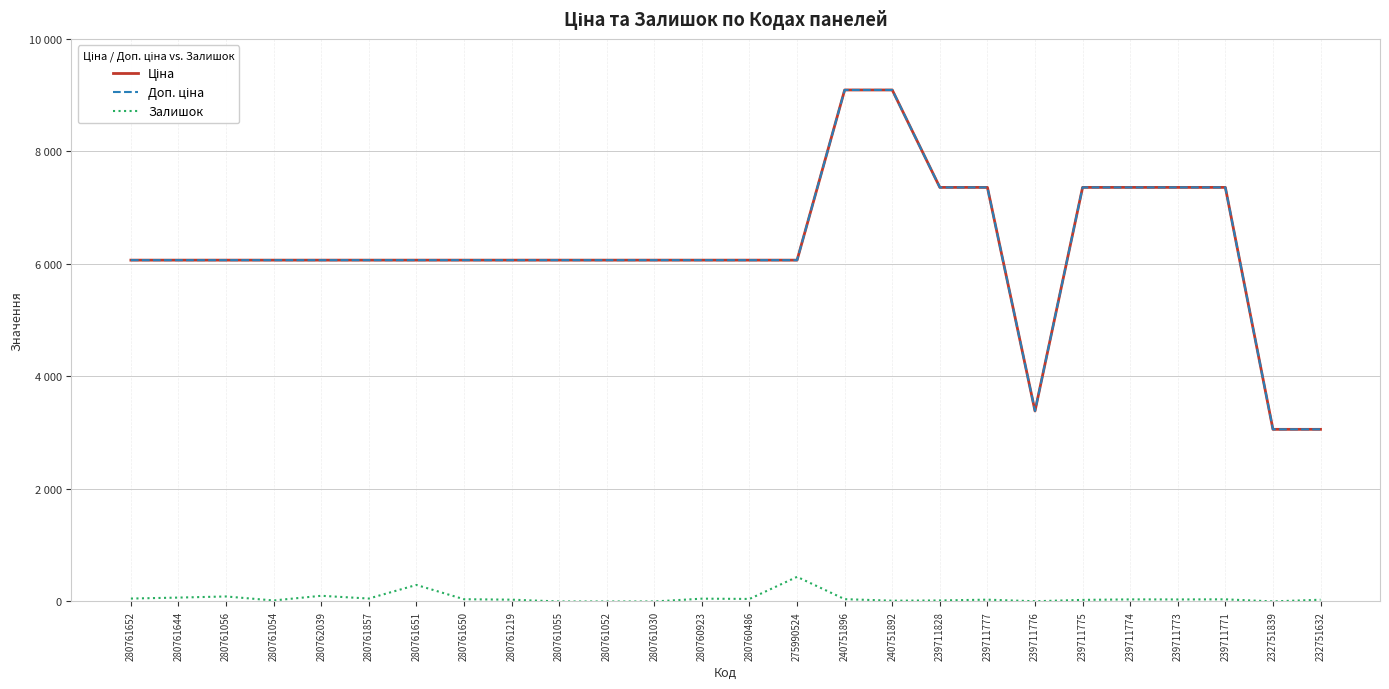

Does the chart have visible grid lines?

Yes